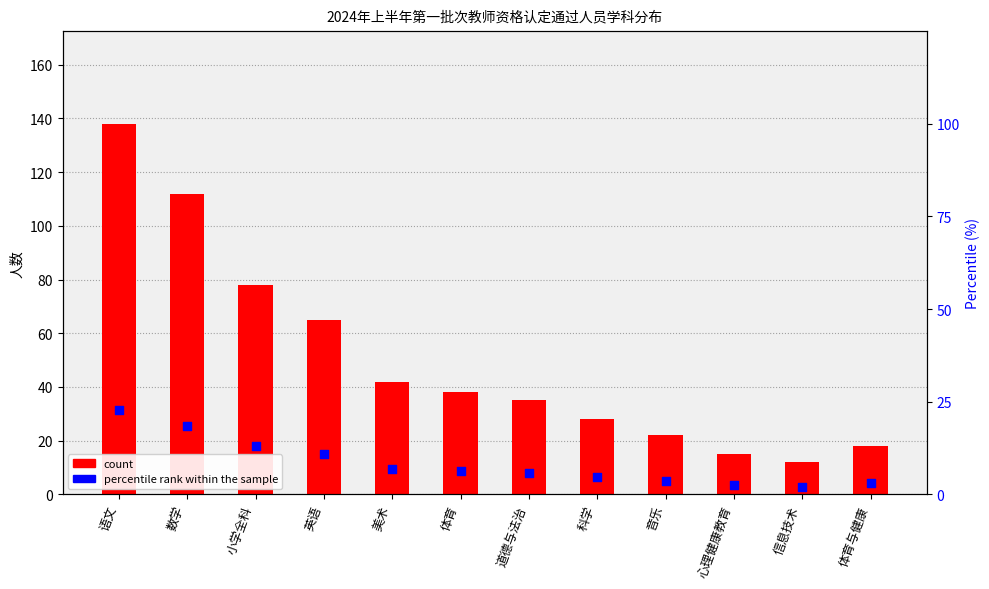

Which series has the largest total across all categories?

count